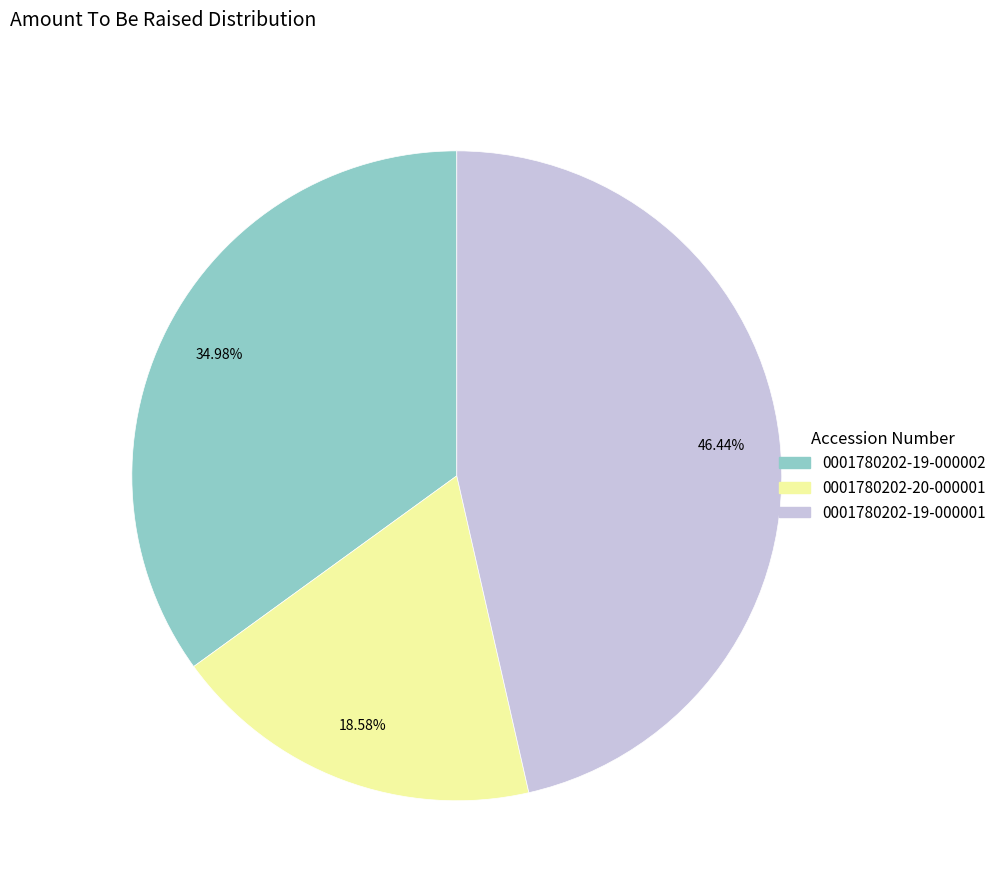

Is the sum of 0001780202-20-000001 and 0001780202-19-000002 greater than half?

Yes